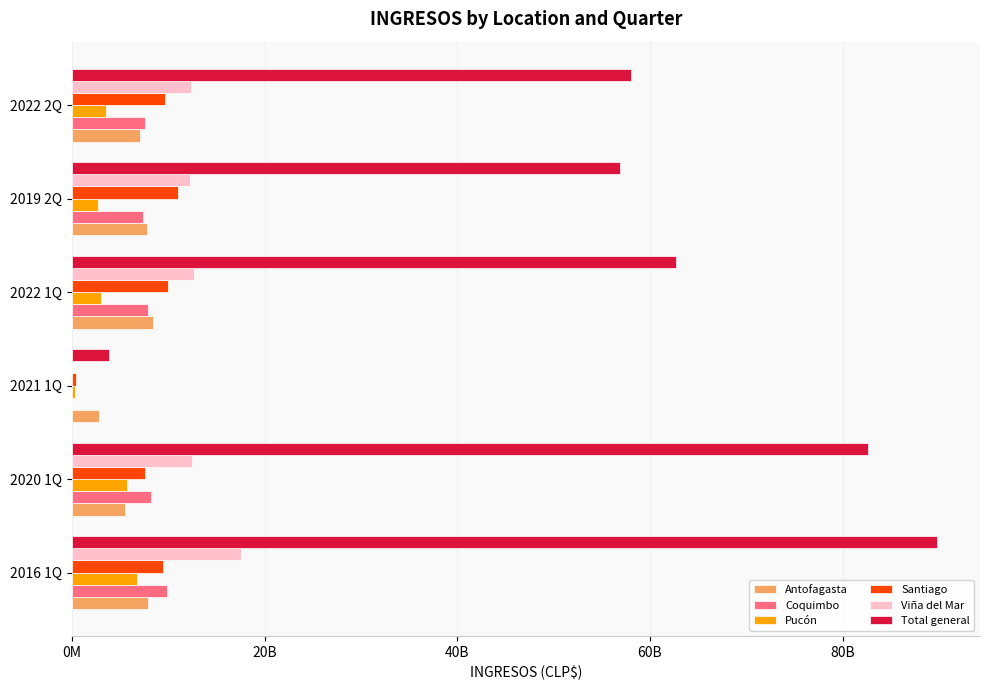

Which series has the largest total across all categories?

Total general